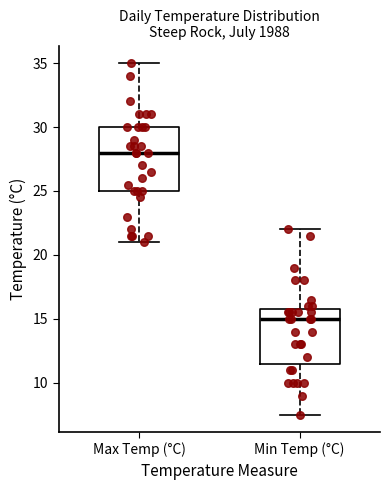

Which box has the lowest median line?

Min Temp (°C)